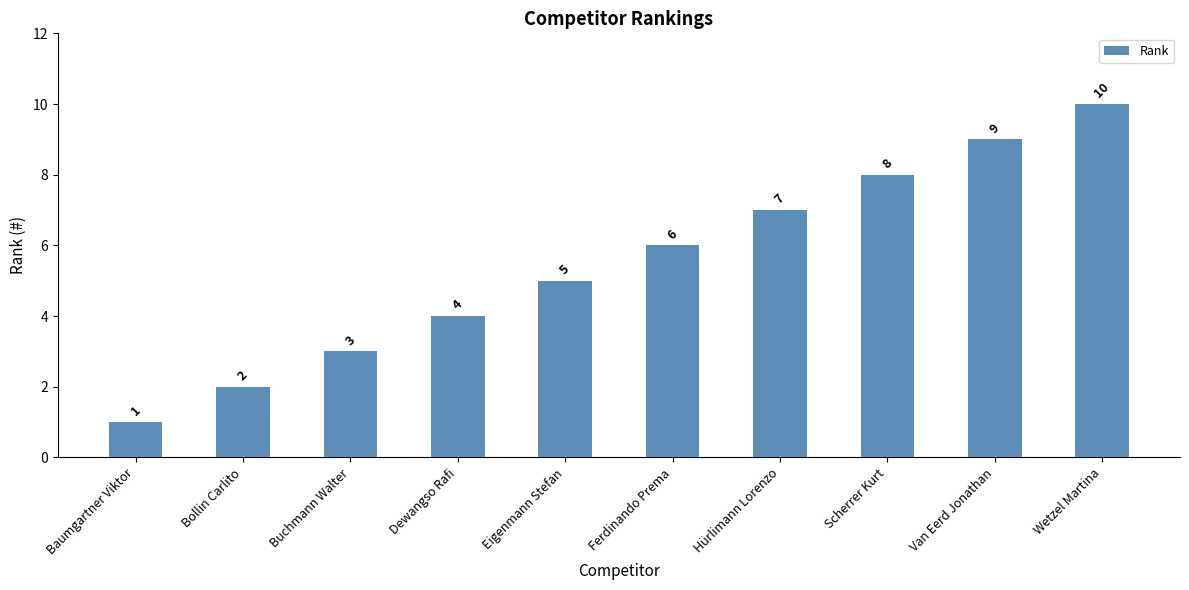

What is the smallest value displayed?

1